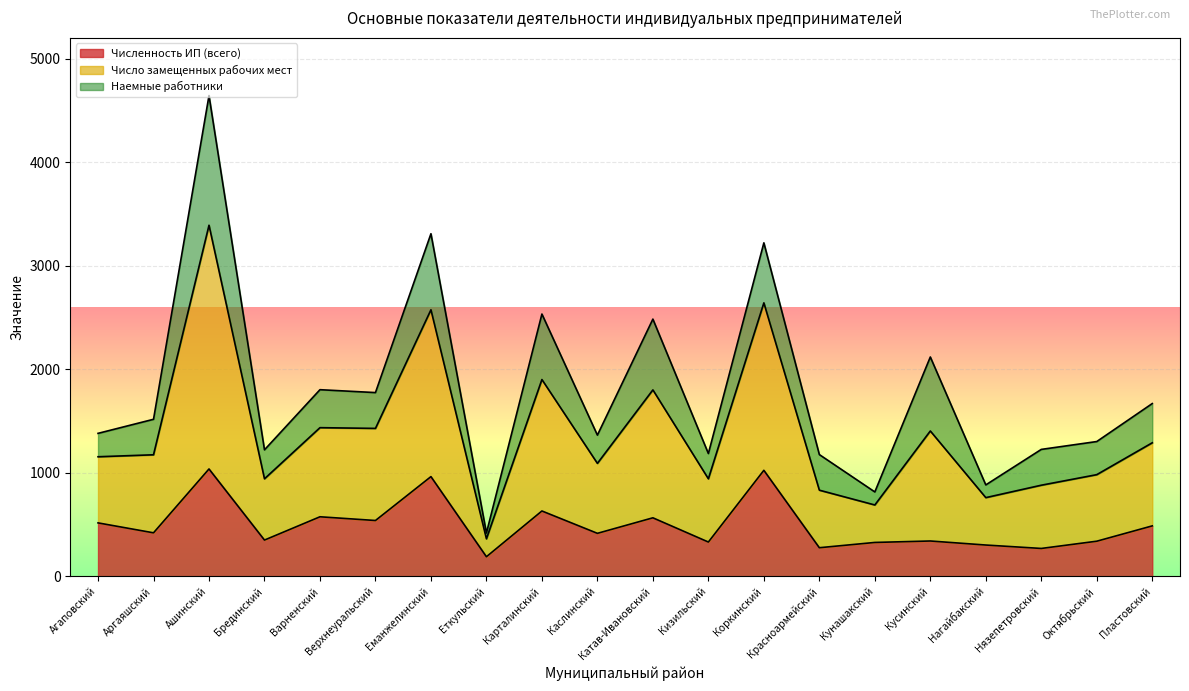

What is the total value across all series at Октябрьский?

1301